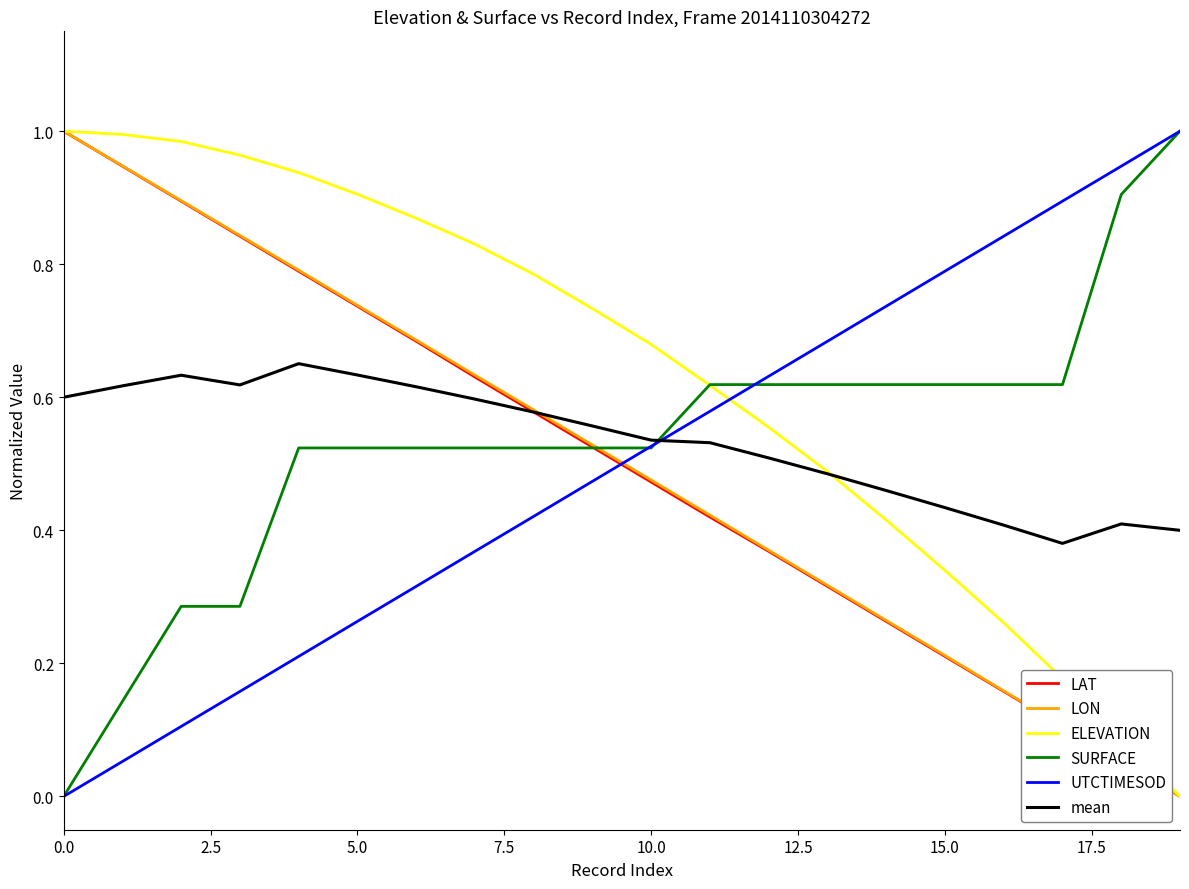

Does the chart display data point markers on the line(s)?

No